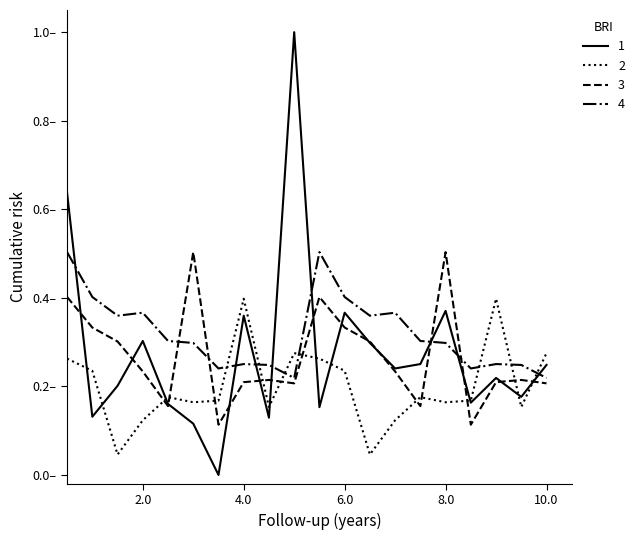

What are all the series names shown in the legend?

1, 2, 3, 4